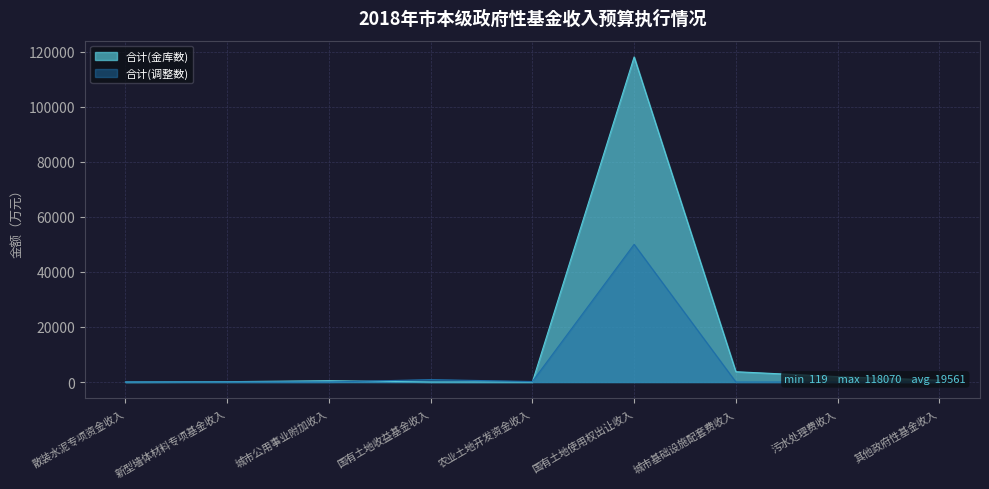

Is it true that 合计(调整数) equals 0 at 散装水泥专项资金收入?

True